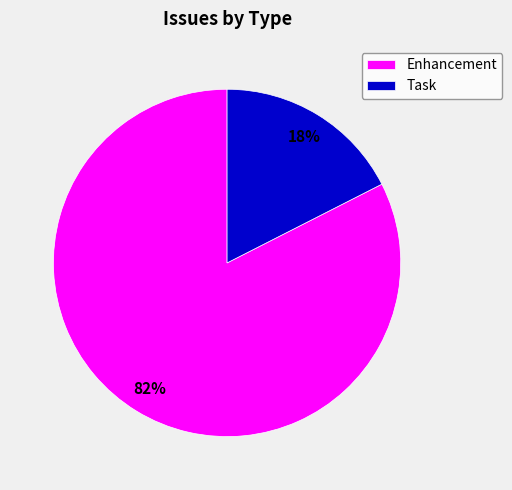

Is it true that Task is 18% of the pie?

True